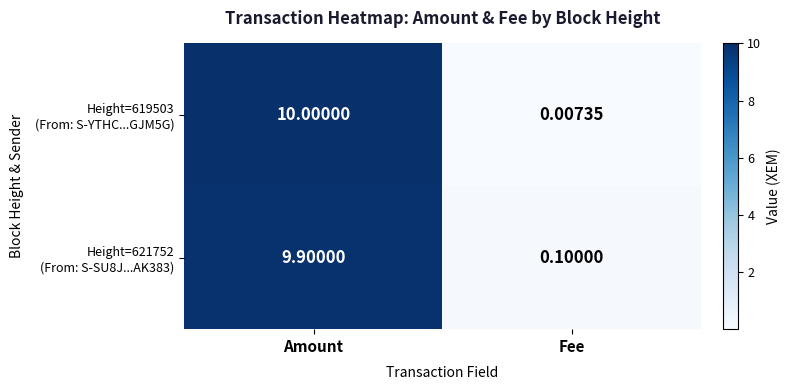

At which category is the sum across all series the highest?

Amount